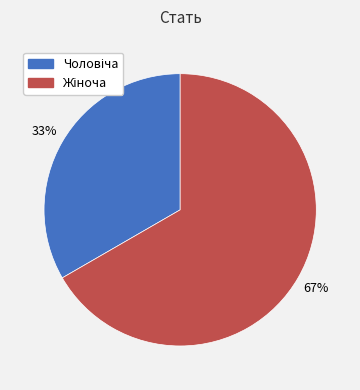

How many slices are in this pie chart?

2